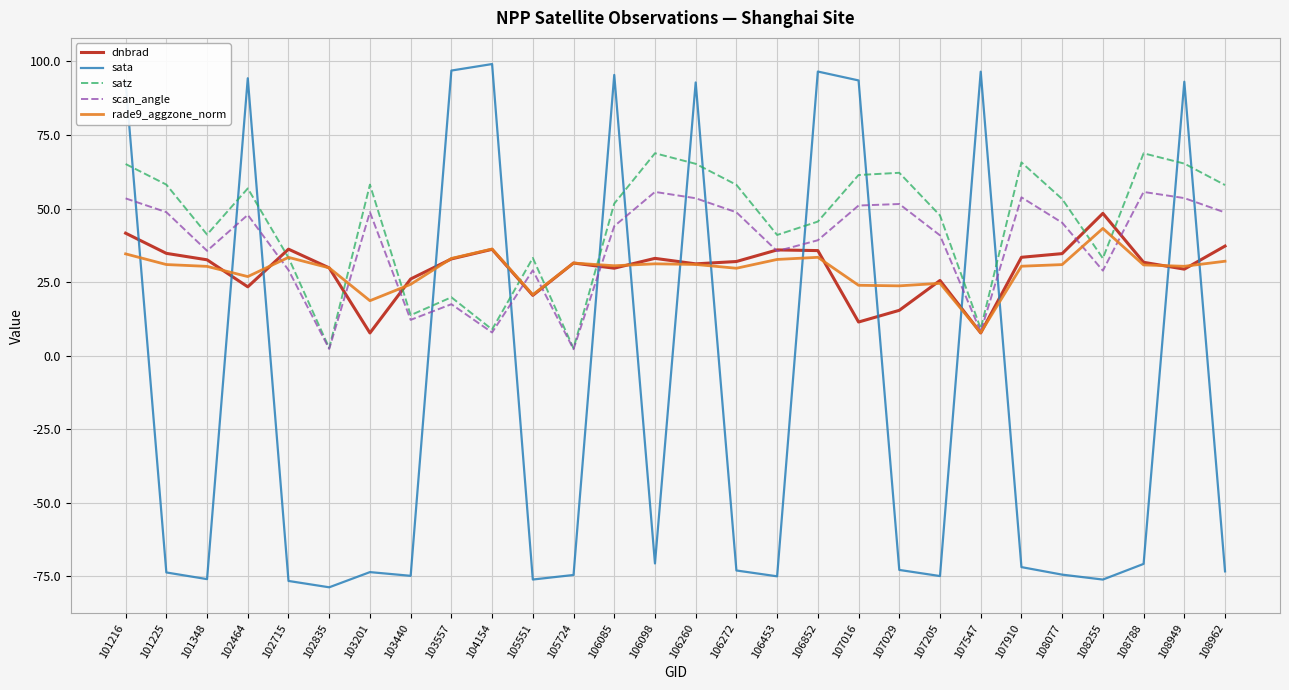

Which series has the largest total across all categories?

satz